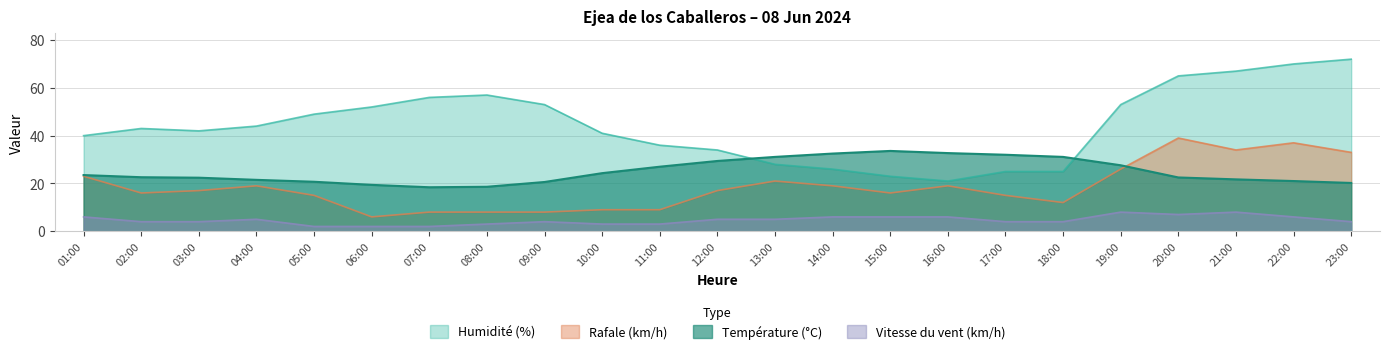

Which series ends up on top after the final intersection of Température (°C) and Humidité (%)?

Humidité (%)